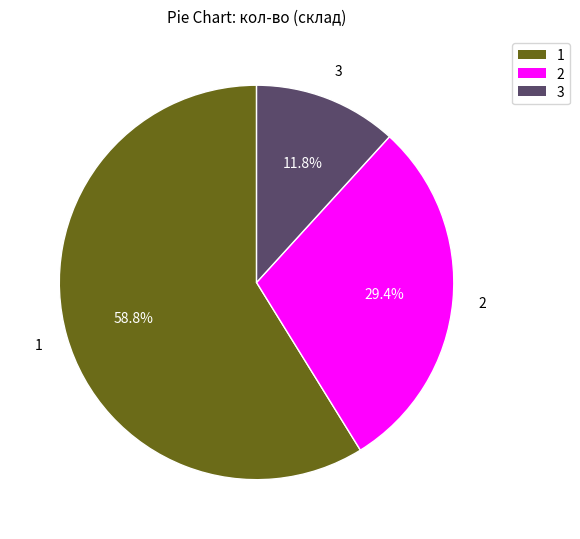

Combined, do 1 and 2 account for over 50%?

Yes